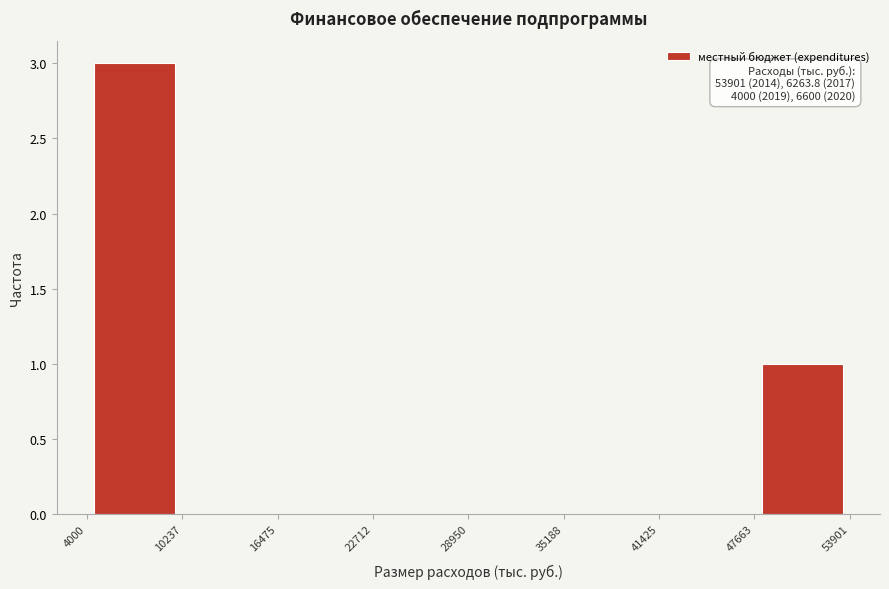

Which range on the x-axis has the tallest bar?

4000 to 10237